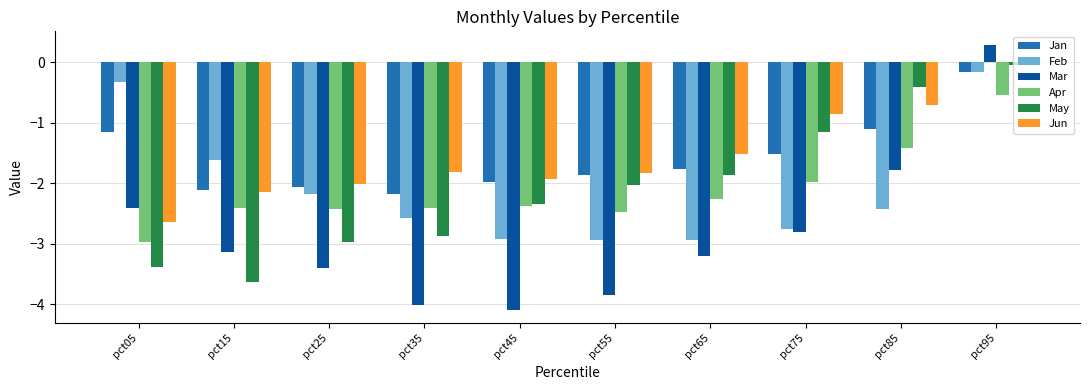

What is the value of the Apr bar at the 1st from the left?

-3.0